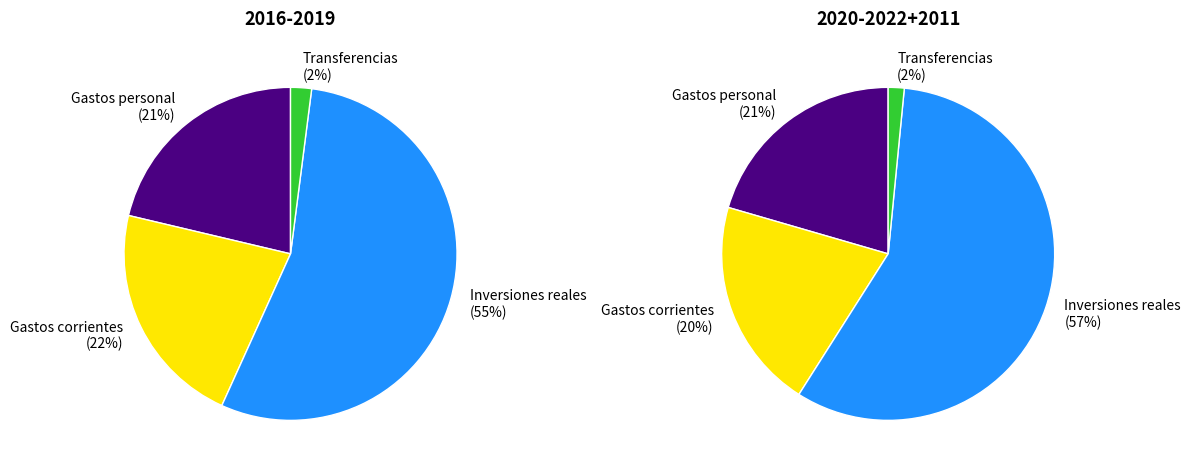

Does Transferencias corrientes (cap. 4) account for over 50% of the chart?

No